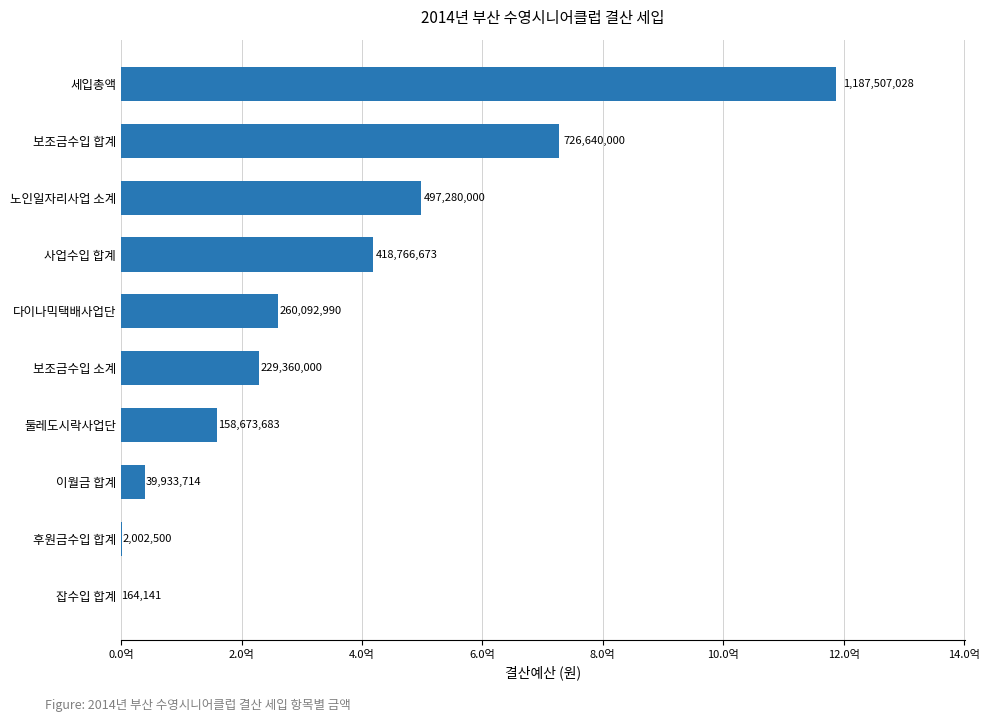

Are the bars horizontal?

Yes